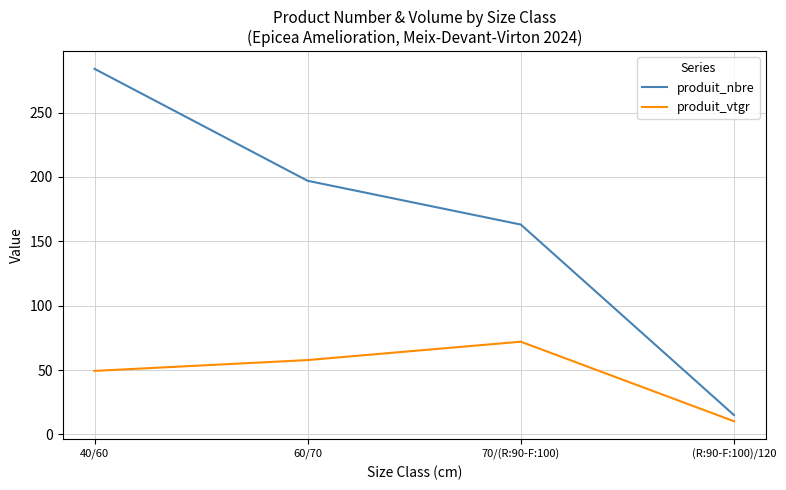

True or false: produit_nbre and produit_vtgr intersect in this chart.

False